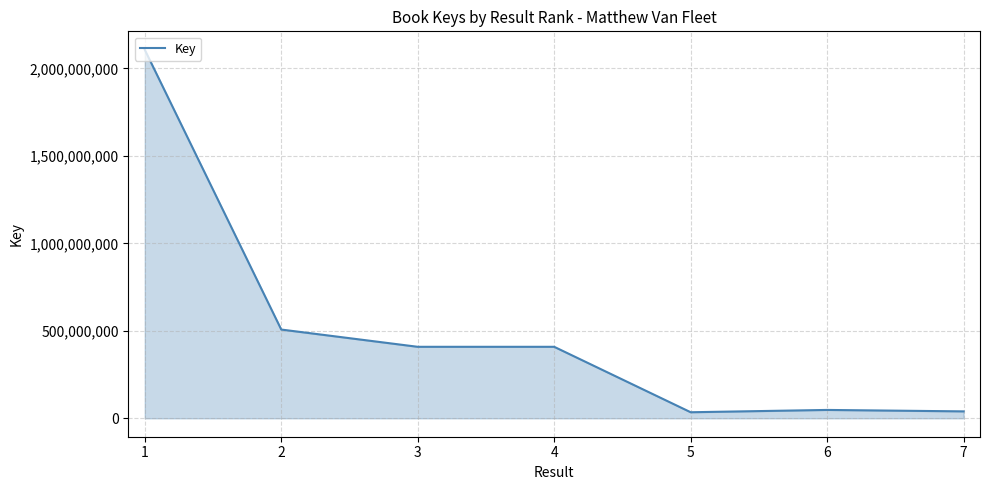

Approximately how many times larger is the value at 3 compared to 2?

0.8